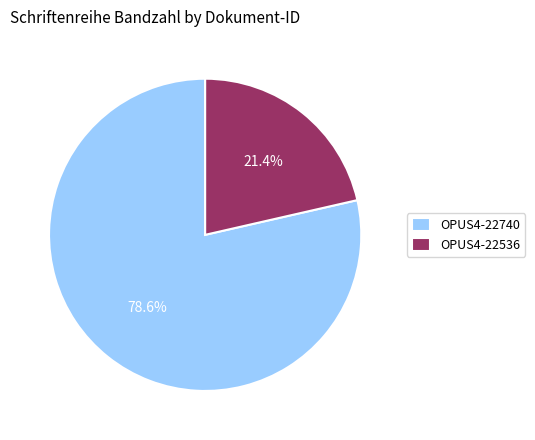

Count the number of slices in the pie.

2